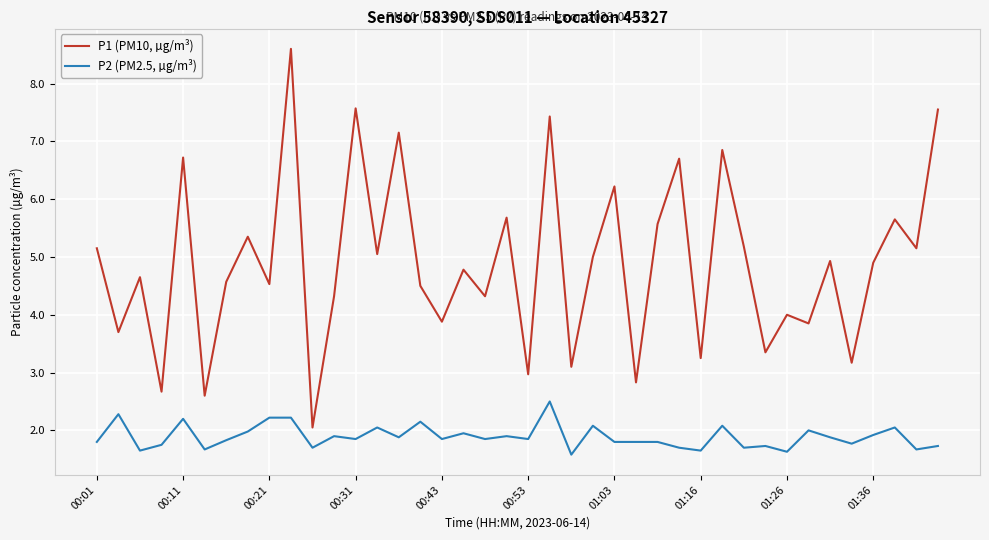

What is the highest value of the P1 (PM10, µg/m³) series?

8.6